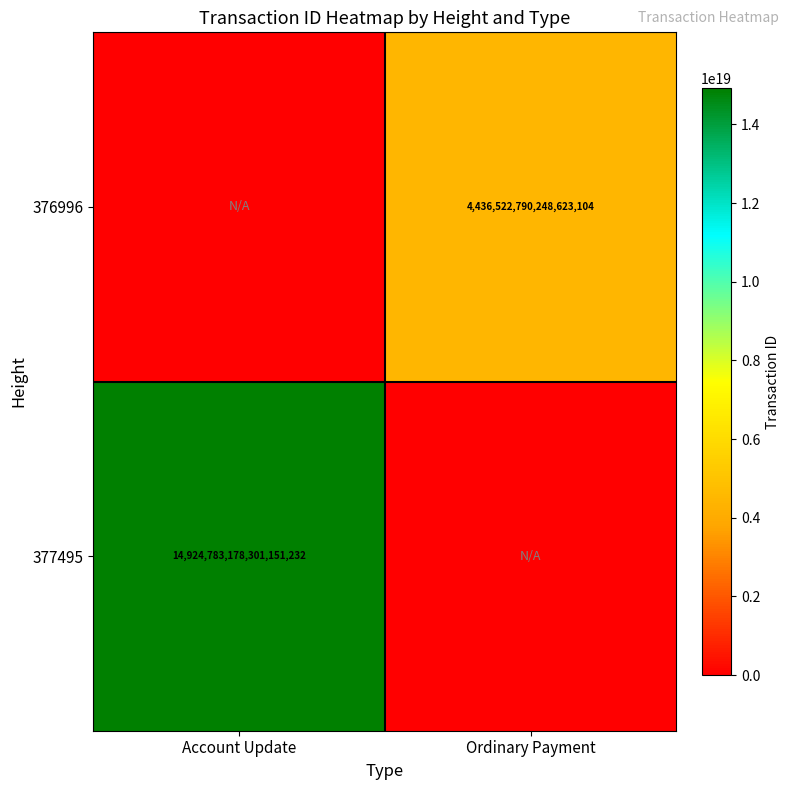

The value of 377495 at Account Update is 14924783178301151232. True or false?

True